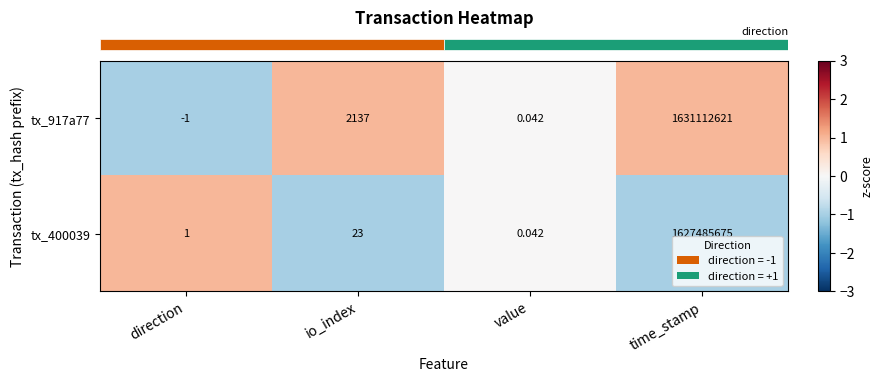

At which category does the chart reach its peak across all series?

time_stamp